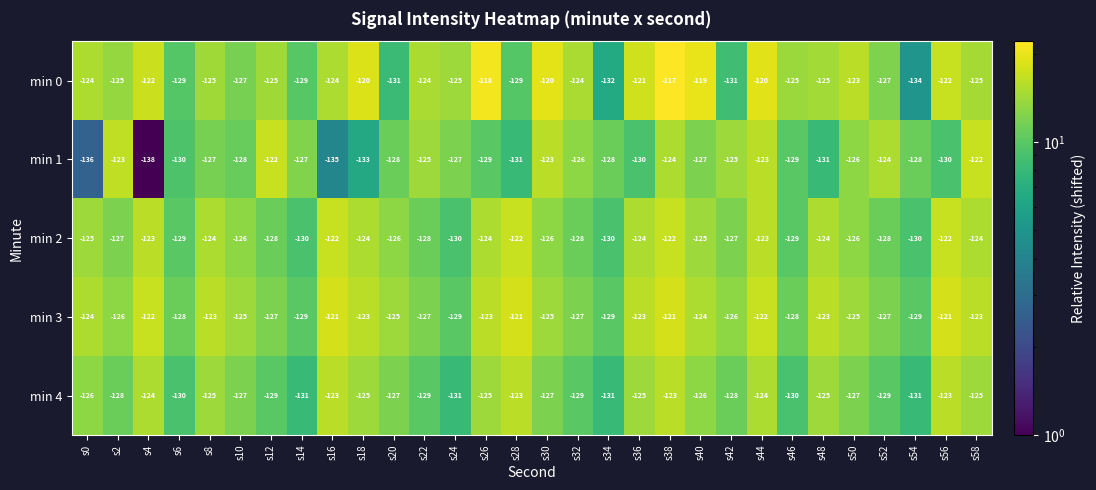

Which series has the largest total across all categories?

min 0